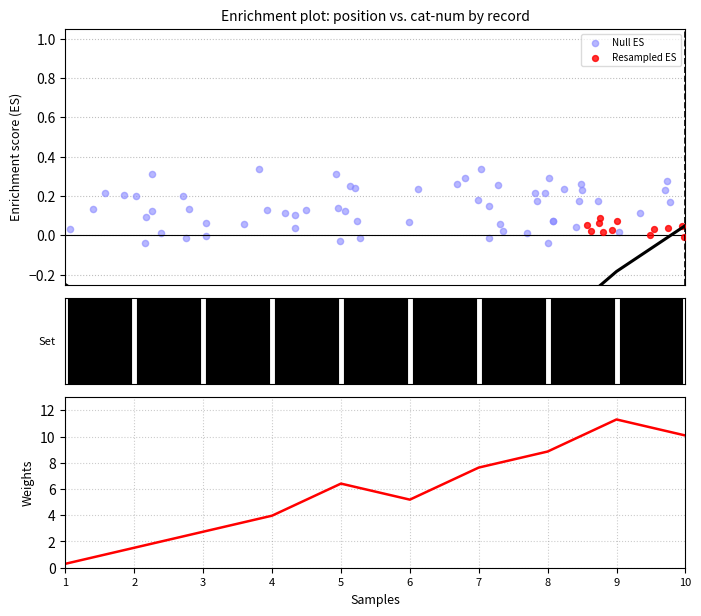

Approximately how many times larger is the value at 5 compared to 9?

0.6